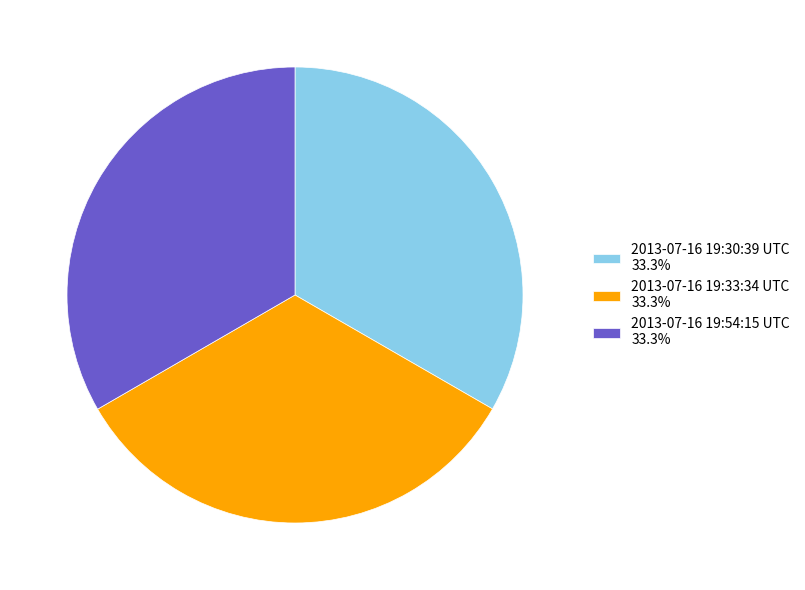

What is the ratio of the value at 2013-07-16 19:30:39 UTC 33.3% to the value at 2013-07-16 19:33:34 UTC 33.3%?

1.0